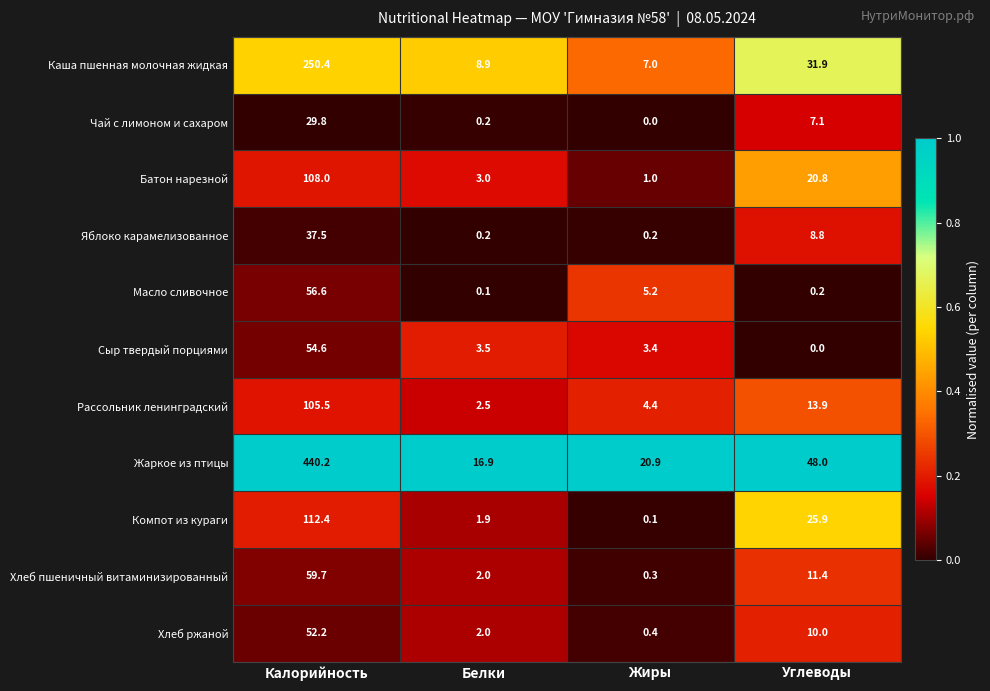

What is the average value of the Хлеб пшеничный витаминизированный series?

18.4